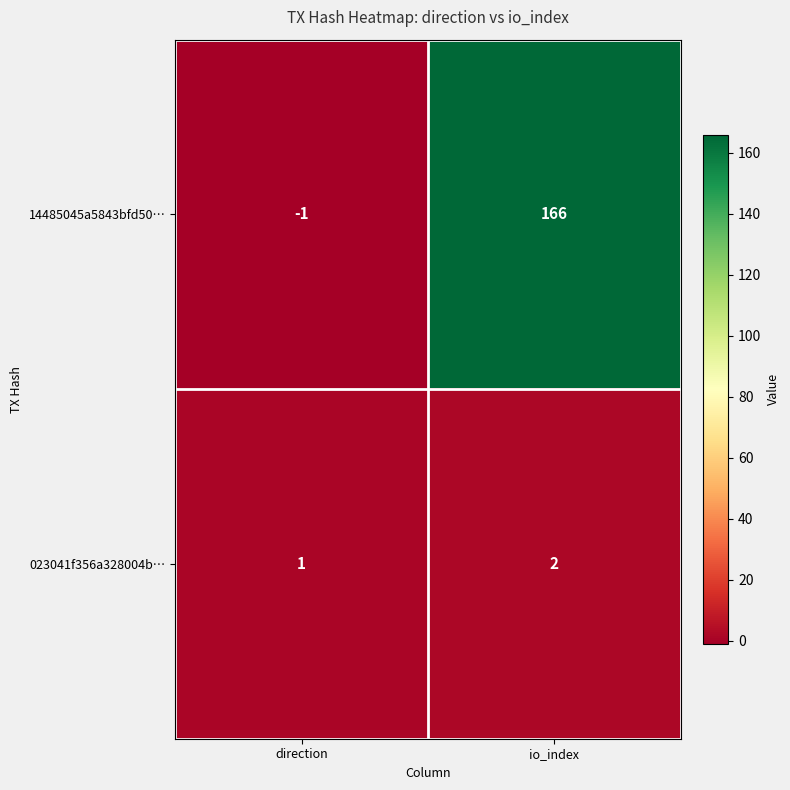

Which series has the widest spread of values?

14485045a5843bfd50…